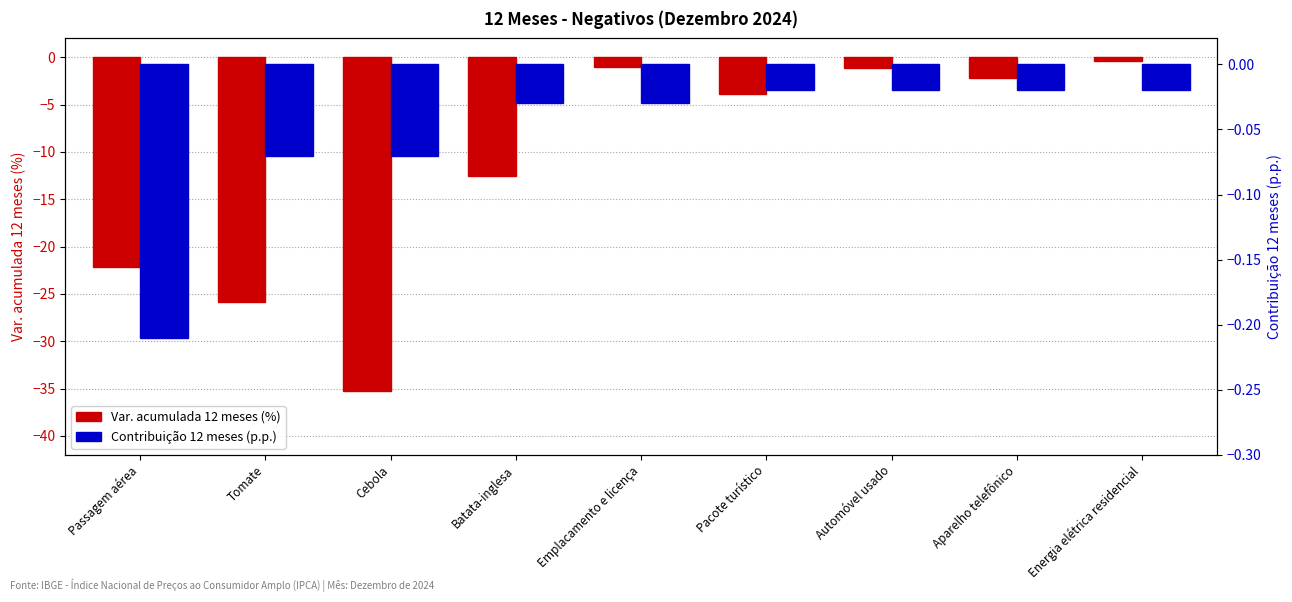

What is the label of the 1st bar from the left?

Passagem aérea